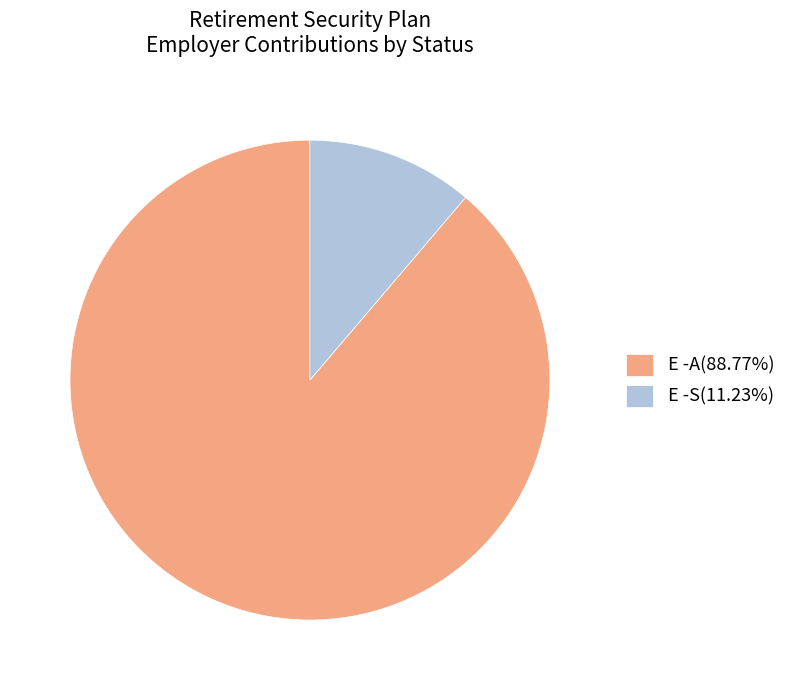

How many slices are in this pie chart?

2